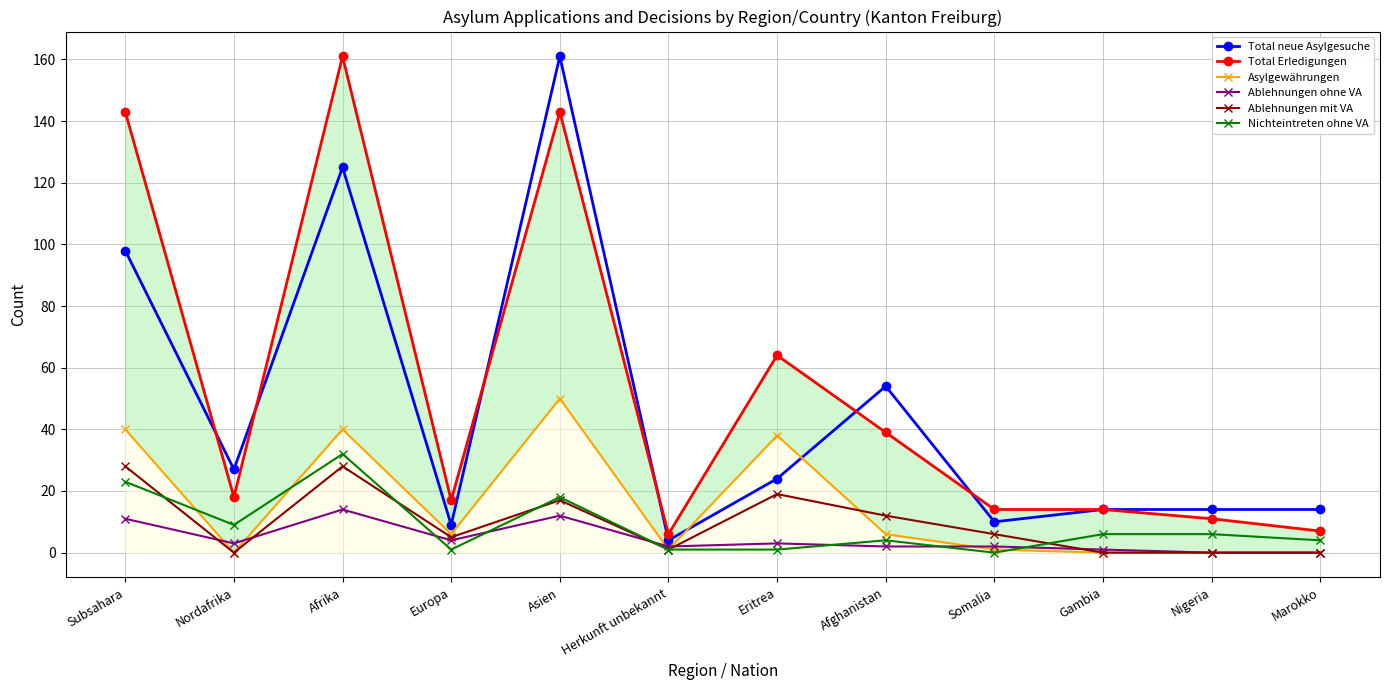

Which series has the largest range (max minus min)?

Total neue Asylgesuche